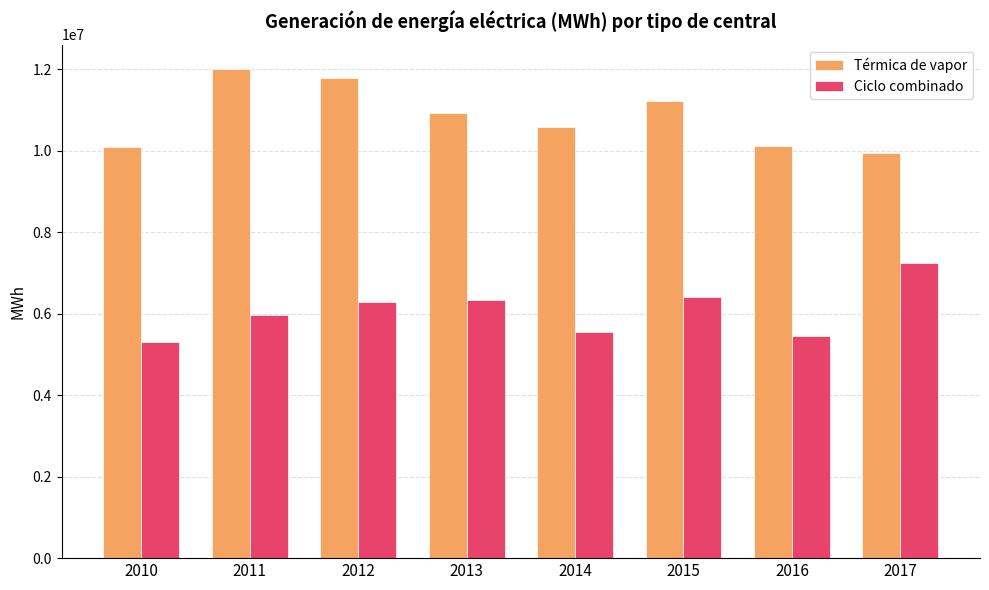

What is the average value of the Térmica de vapor series?

10837760.6